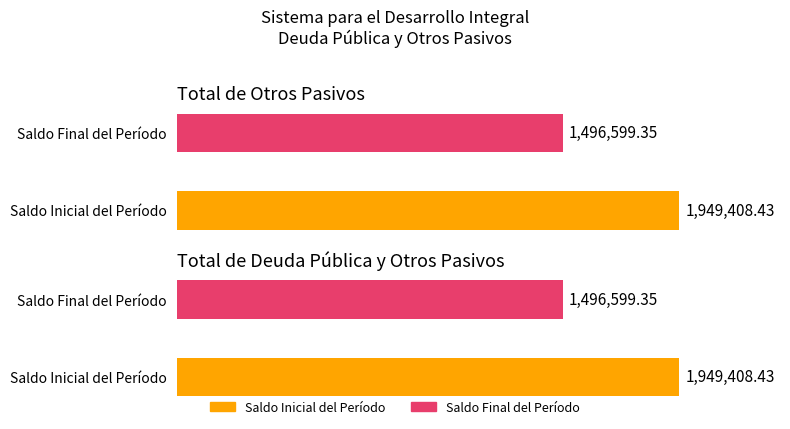

Is the value of Saldo Final del Período at Subtotal Largo Plazo greater than the value of Saldo Inicial del Período at Total Deuda Pública y Otros Pasivos?

No